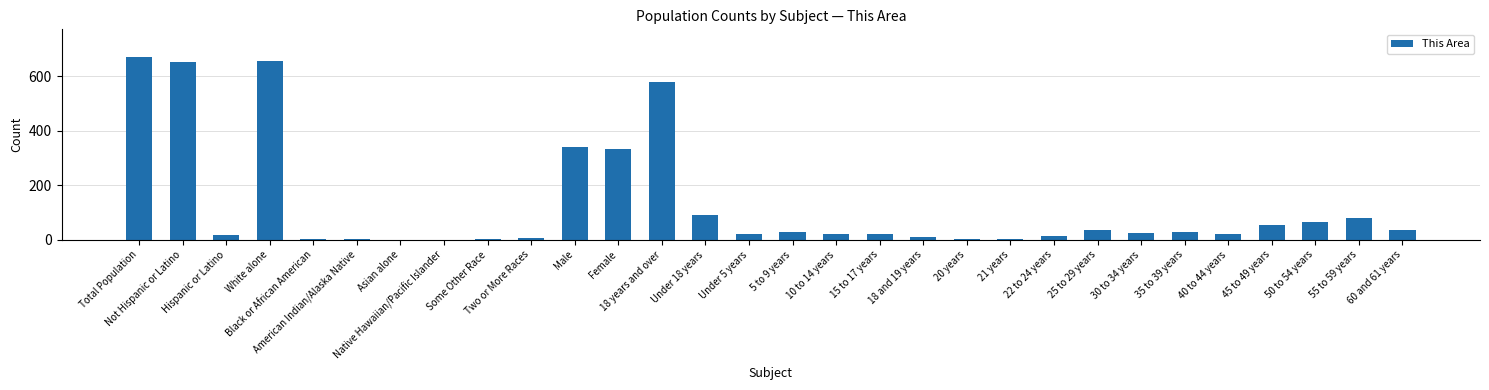

What is the difference between the values at White alone and Under 18 years?

563